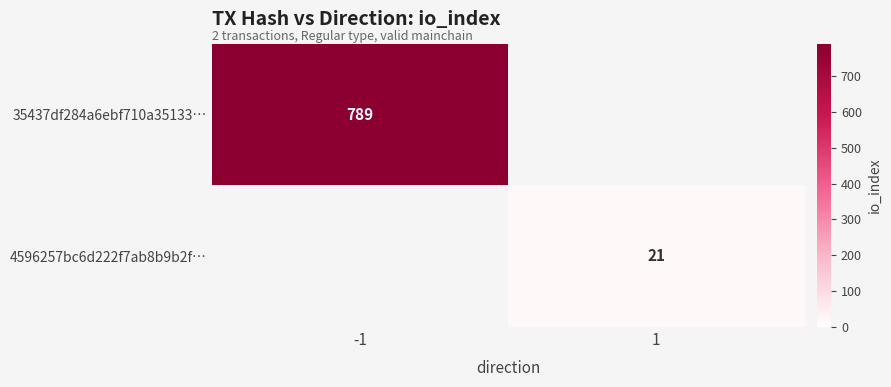

Between -1 and 1, which is larger?

-1